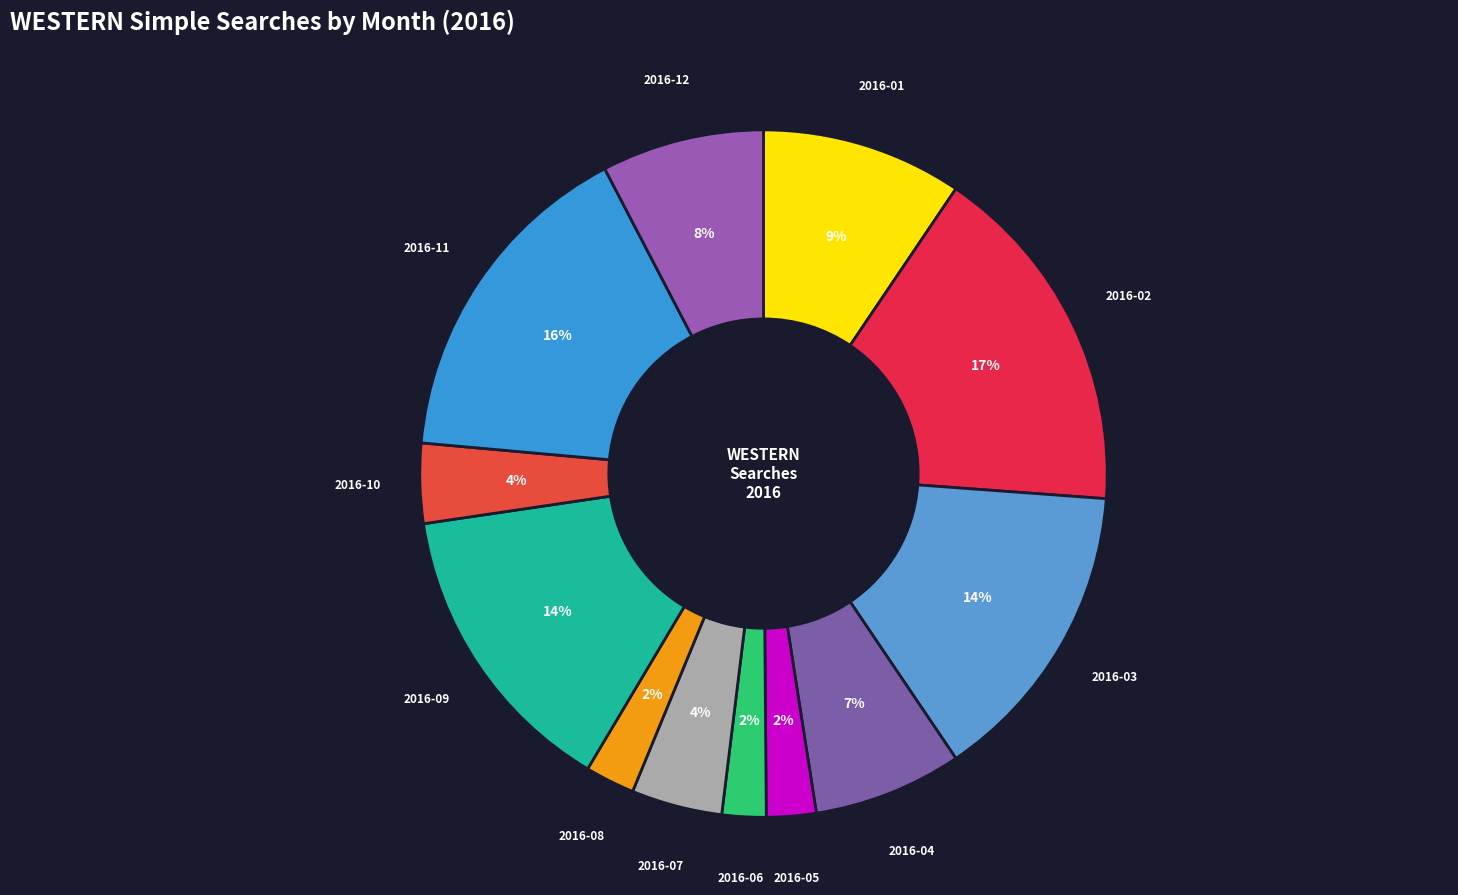

Approximately how many times larger is the value at 2016-08 compared to 2016-07?

0.5